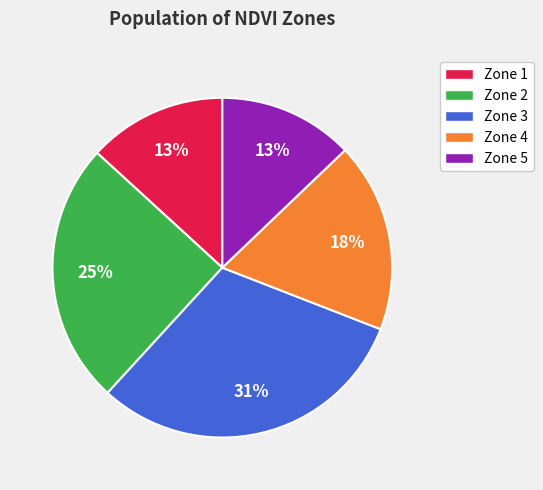

What is the largest slice in the pie chart?

Zone 3